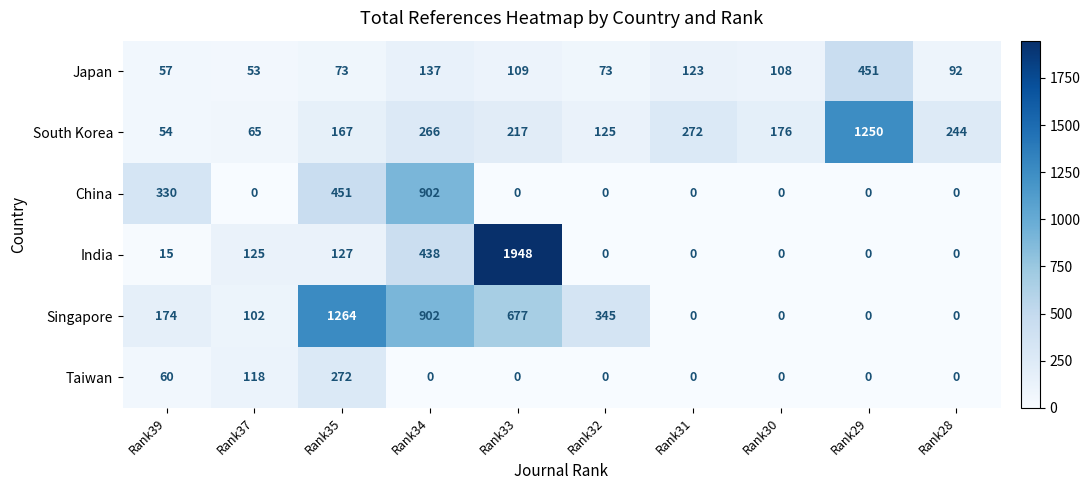

At which label is Taiwan closest to 136?

Rank37